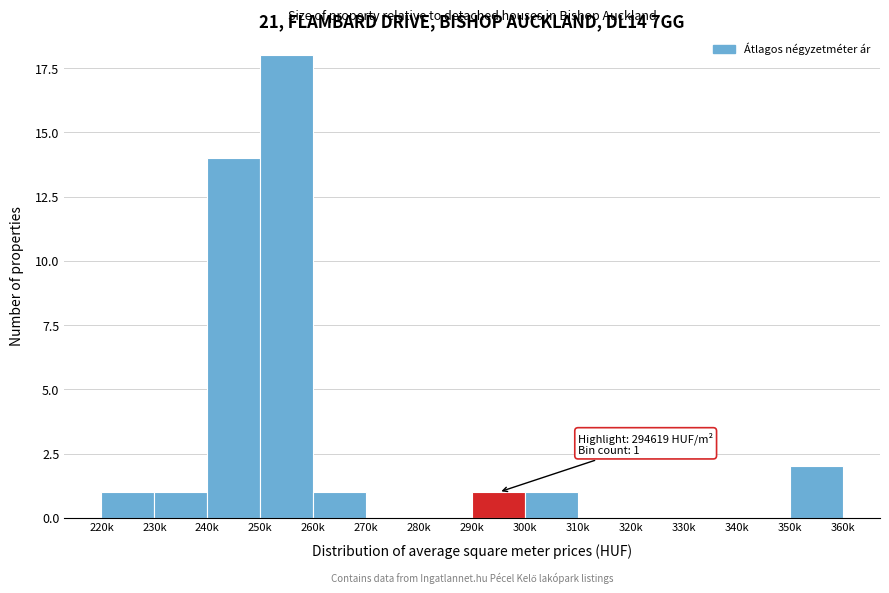

Reading right to left, what are all the values shown in this chart?

350k=2	340k=0	330k=0	320k=0	310k=0	300k=1	290k=1	280k=0	270k=0	260k=1	250k=18	240k=14	230k=1	220k=1